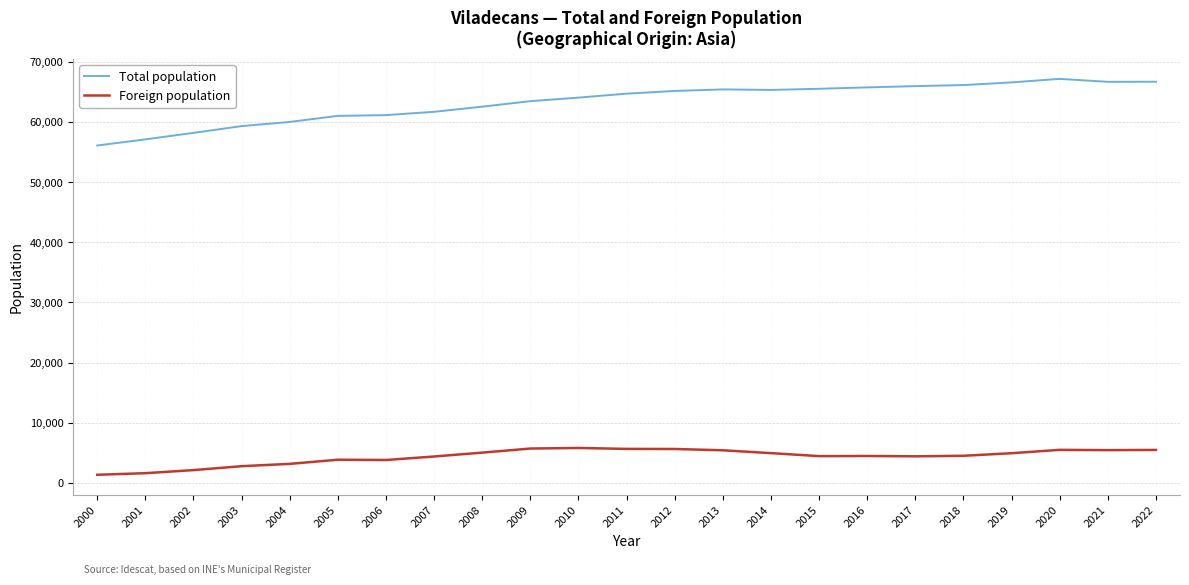

Is the value of Foreign population at 2021 greater than the value of Total population at 2002?

No